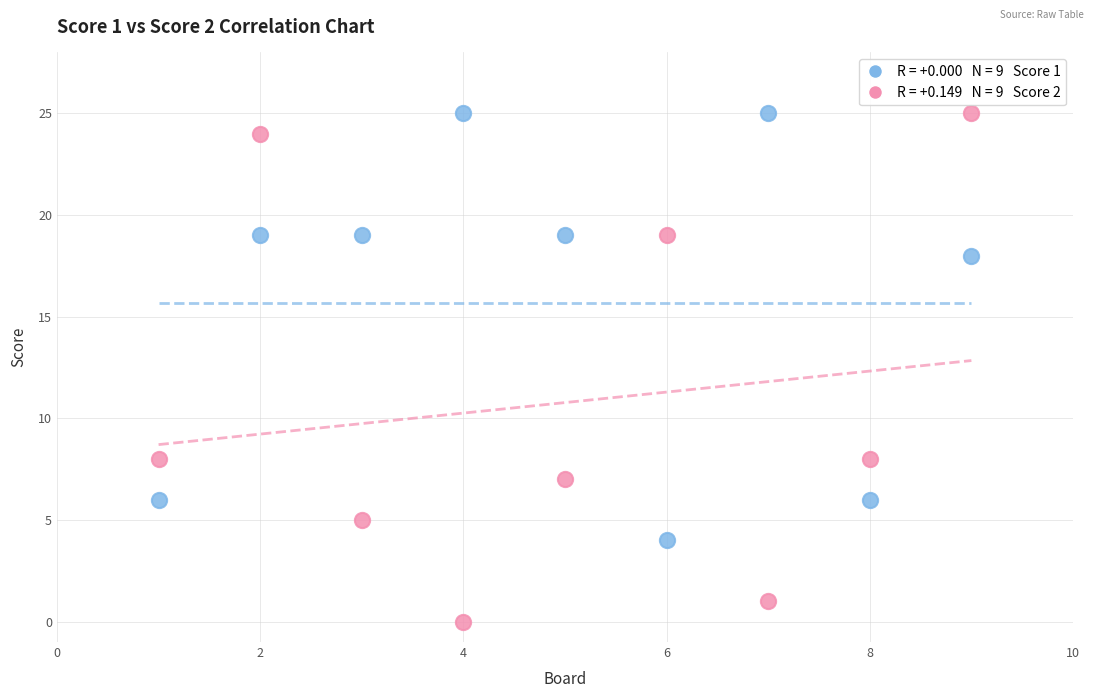

Across all data points, what is the range of X values (max minus min)?

8